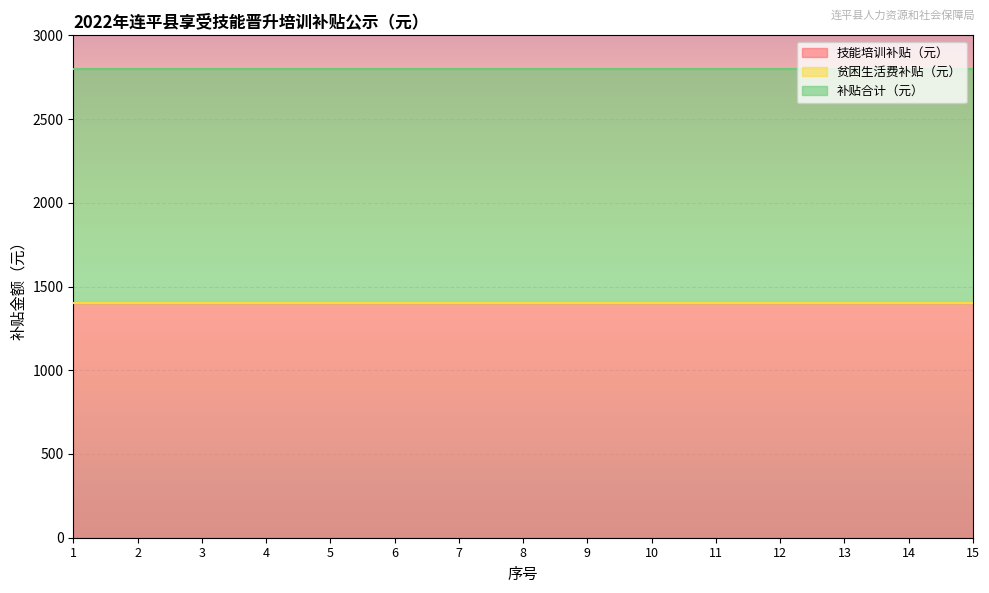

List the series in order of their peak value, lowest first.

贫困生活费补贴（元）, 技能培训补贴（元）, 补贴合计（元）